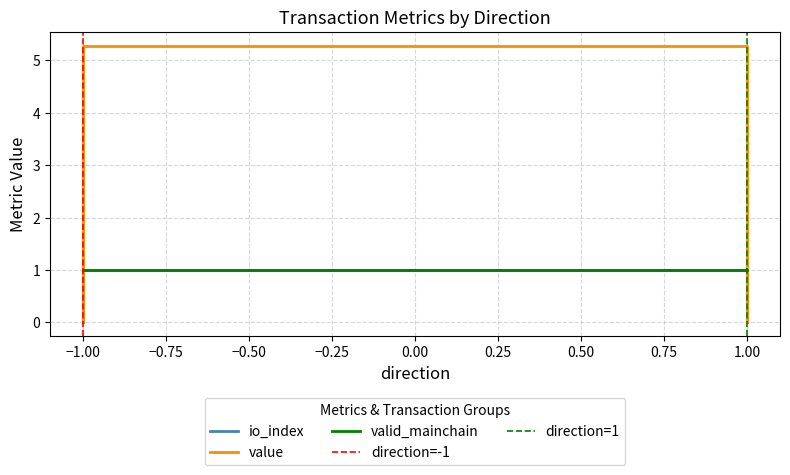

The value series shows 0.0 at -1. True or false?

True